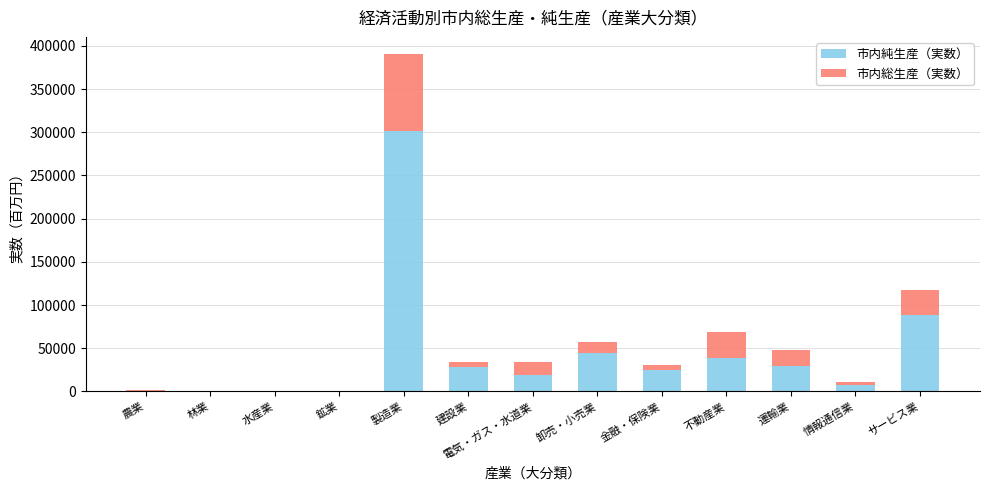

At which category is the sum across all series the highest?

製造業